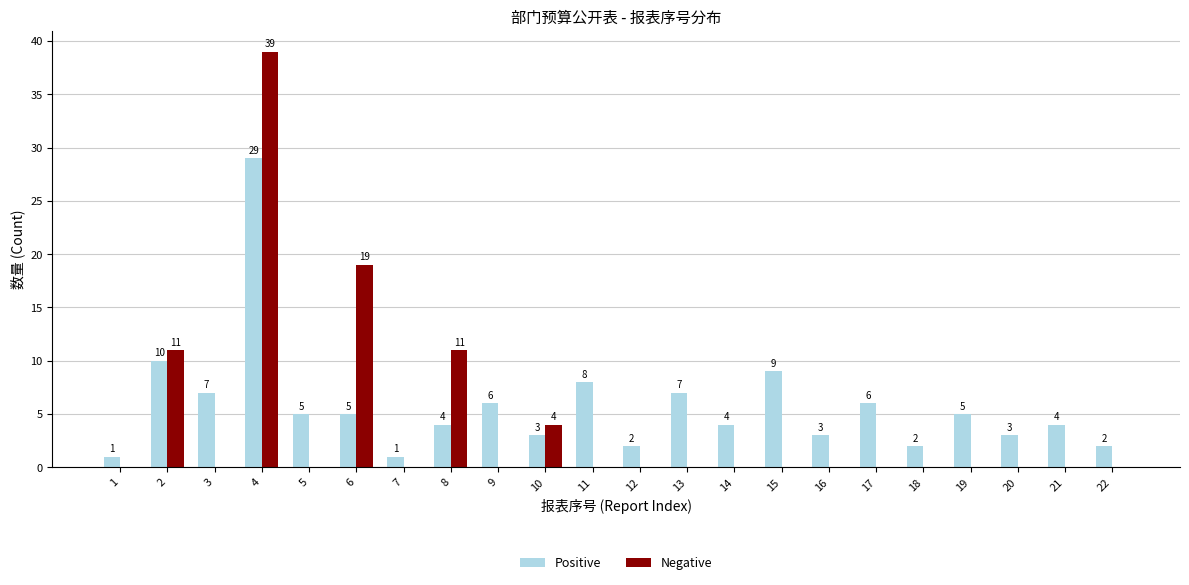

Which series has the largest range (max minus min)?

Negative